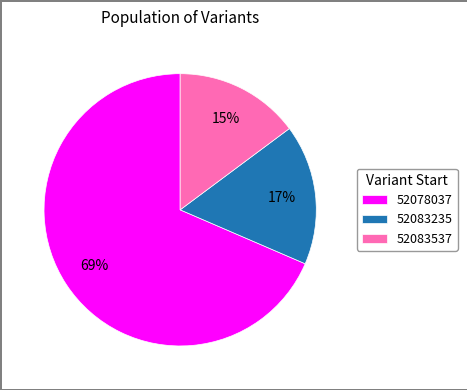

Which has a higher value, 52083537 or 52083235?

52083235